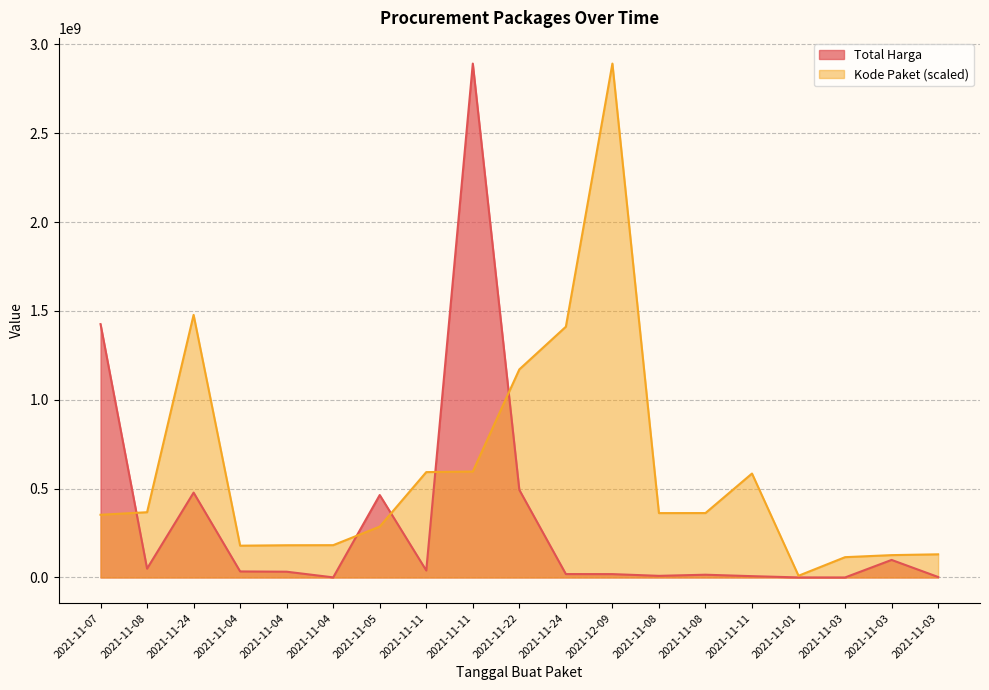

Reading left to right, extract all data points from this chart.

Total Harga: 2021-11-07=1425867900.0	2021-11-08=49730040.0	2021-11-24=477600000.0	2021-11-04=34000000.0	2021-11-04=32441200.0	2021-11-04=577875.0	2021-11-05=464002100.0	2021-11-11=39440000.0	2021-11-11=2892122000.0	2021-11-22=493000000.0	2021-11-24=19175000.0	2021-12-09=18900000.0	2021-11-08=9180000.0	2021-11-08=15513960.0	2021-11-11=7401240.0	2021-11-01=333600.0	2021-11-03=78000.0	2021-11-03=98772570.0	2021-11-03=2772000.0
Kode Paket: 2021-11-07=352883521.5	2021-11-08=367273231.7	2021-11-24=1477840024.8	2021-11-04=178927446.8	2021-11-04=181360692.3	2021-11-04=181822169.9	2021-11-05=286367820.0	2021-11-11=593019677.6	2021-11-11=596250020.7	2021-11-22=1171020357.2	2021-11-24=1411261394.6	2021-12-09=2892122000.0	2021-11-08=362301859.5	2021-11-08=362532598.3	2021-11-11=585048701.0	2021-11-01=9732981.9	2021-11-03=114299608.2	2021-11-03=125794595.4	2021-11-03=130346442.5